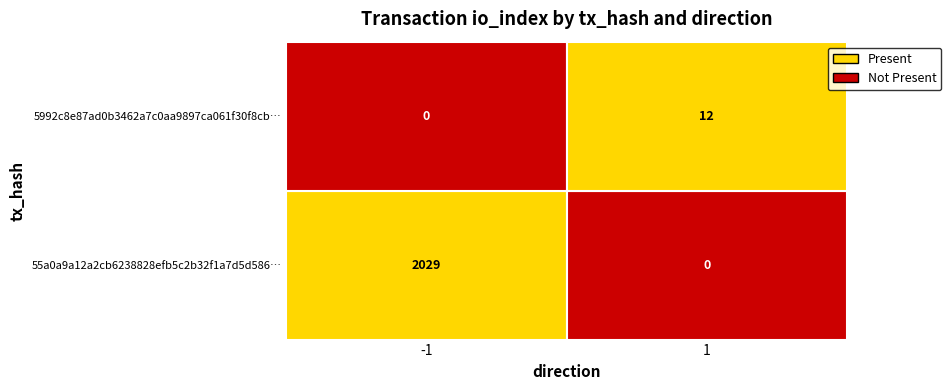

What is the greatest value displayed?

2029